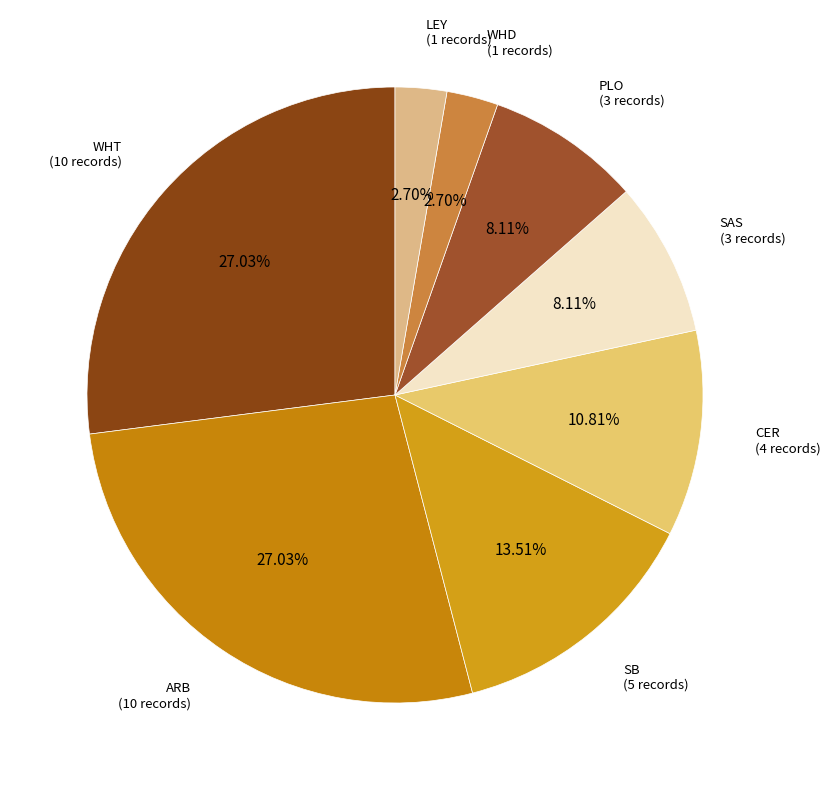

Do ARB and SAS together represent more than half of the pie?

No